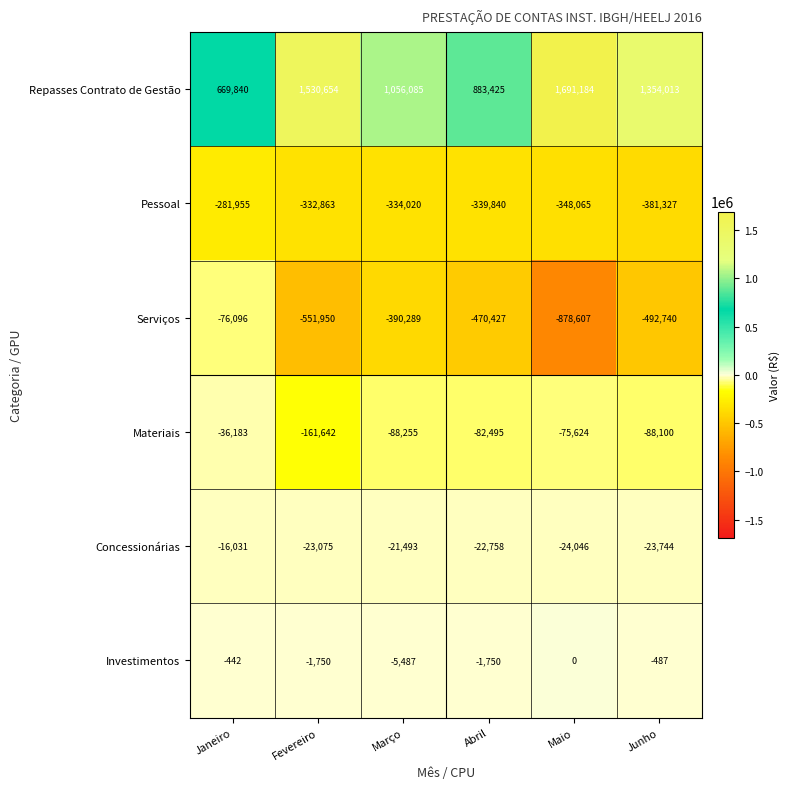

What is the minimum value shown in the chart?

-878607